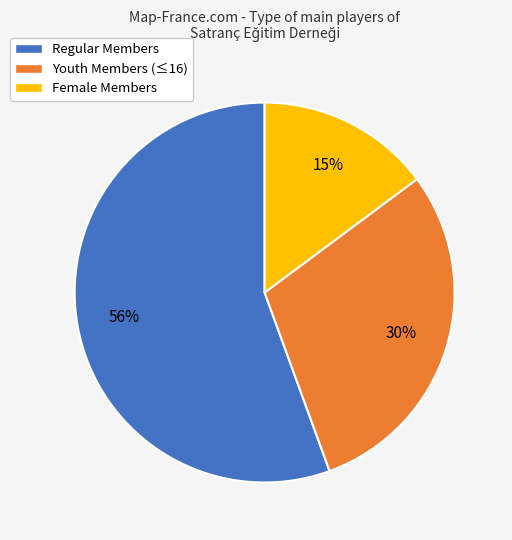

How many segments does this pie chart have?

3